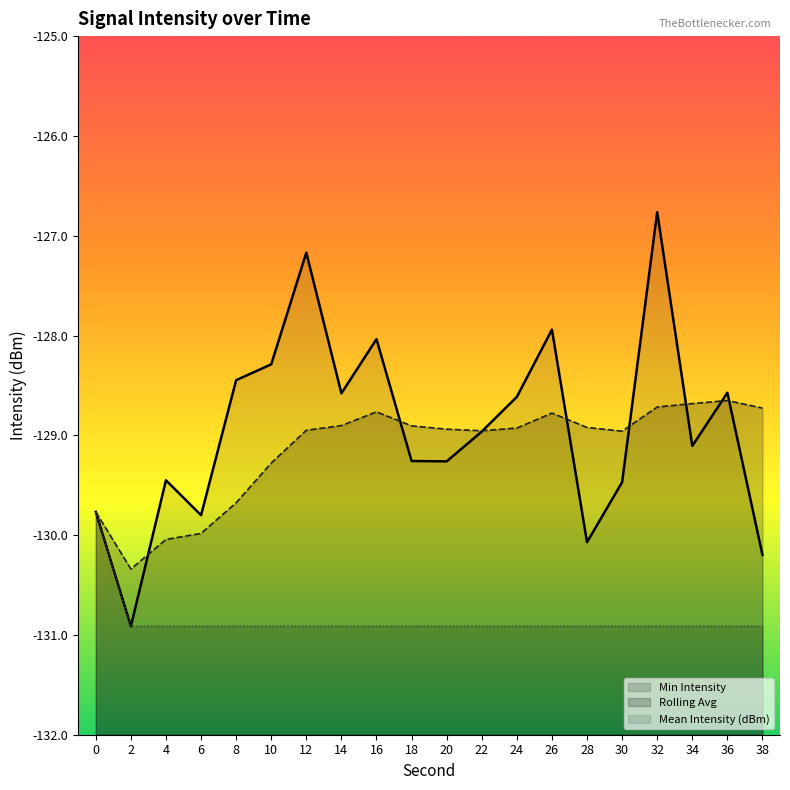

What is the sum of the Rolling Avg values at 2 and 30?

-259.3